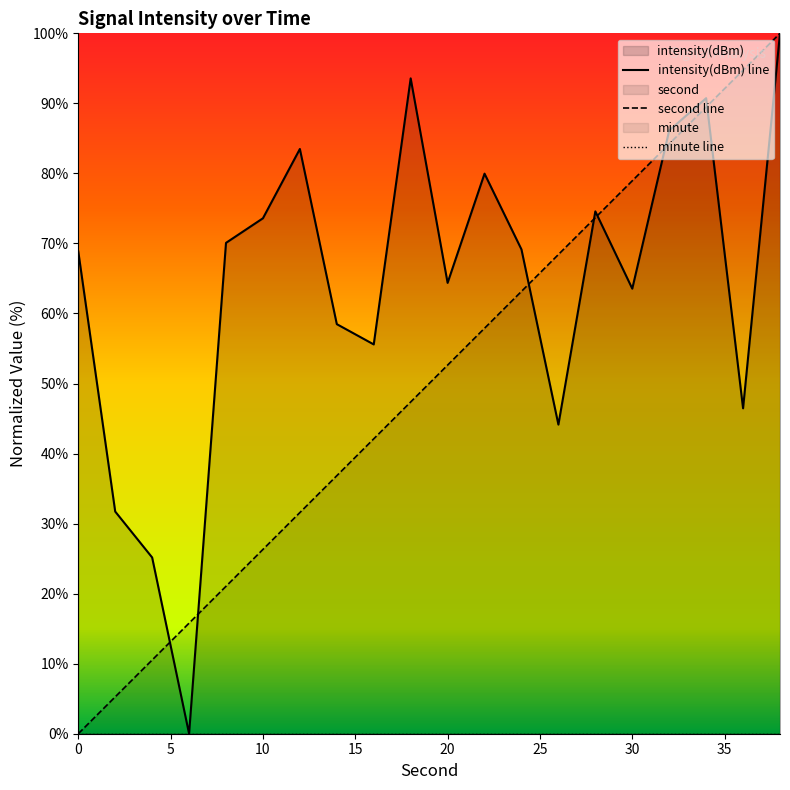

Where is the first local maximum for intensity(dBm)?

12